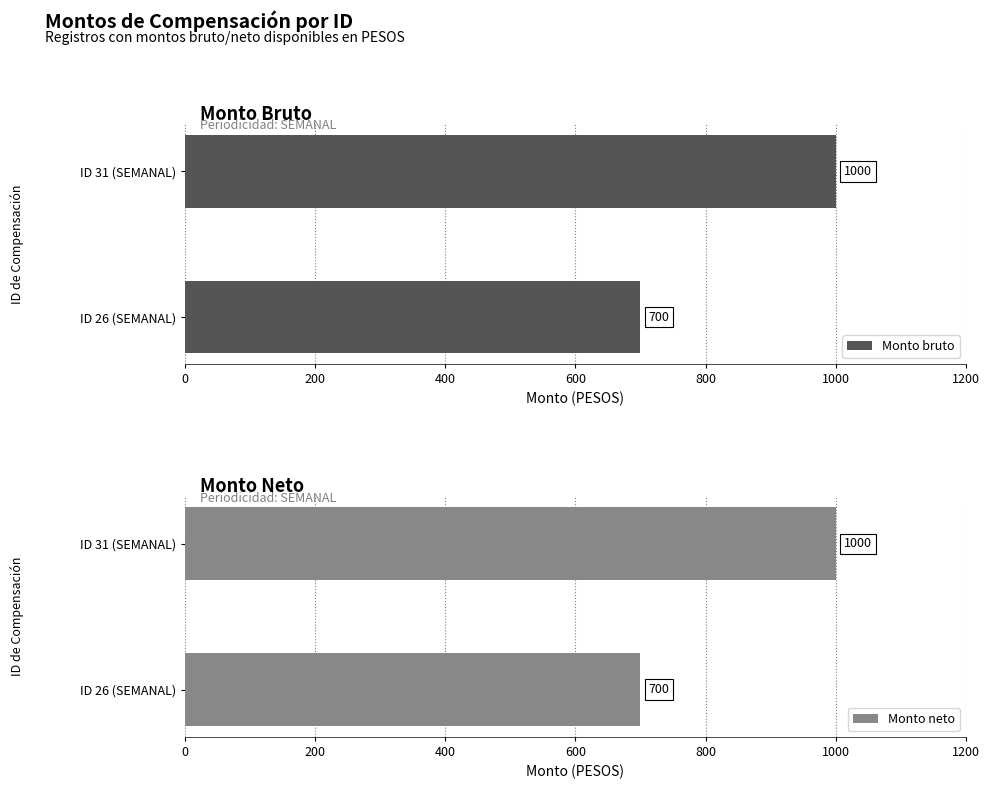

How many data points in Monto neto are less than 1000?

1